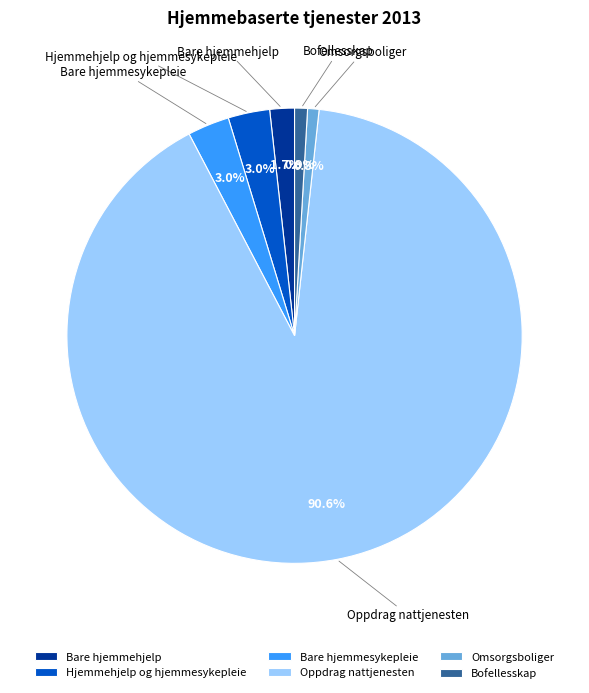

To the nearest percent, what percentage of the pie is Bare hjemmesykepleie?

3%